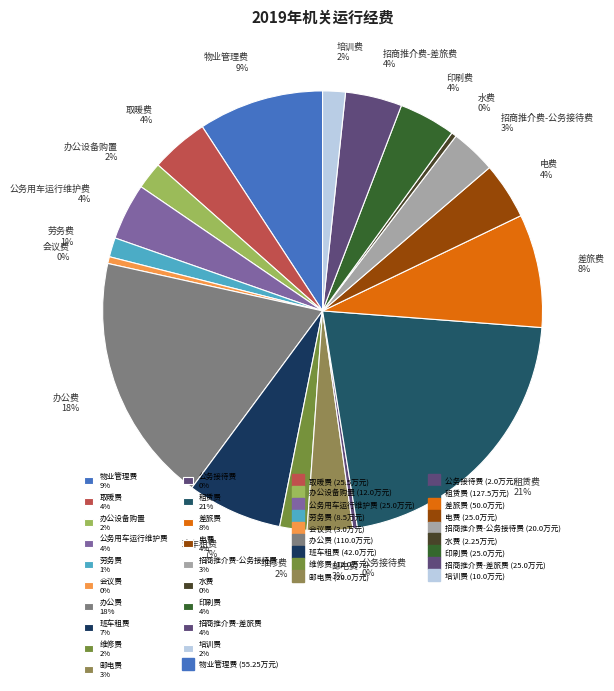

Does 劳务费 account for over 50% of the chart?

No